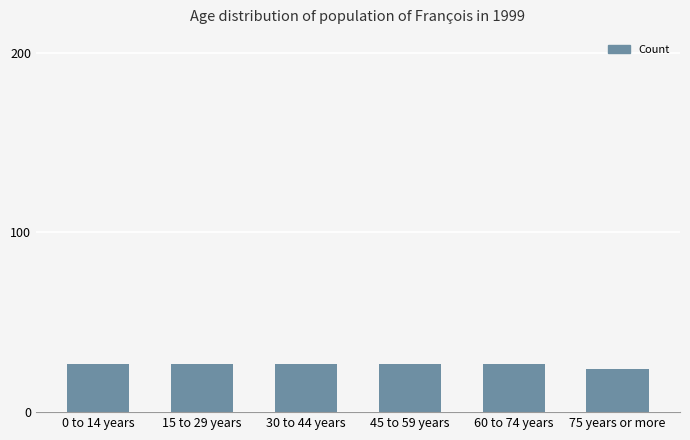

Is it true that the value at 75 years or more is 12?

False